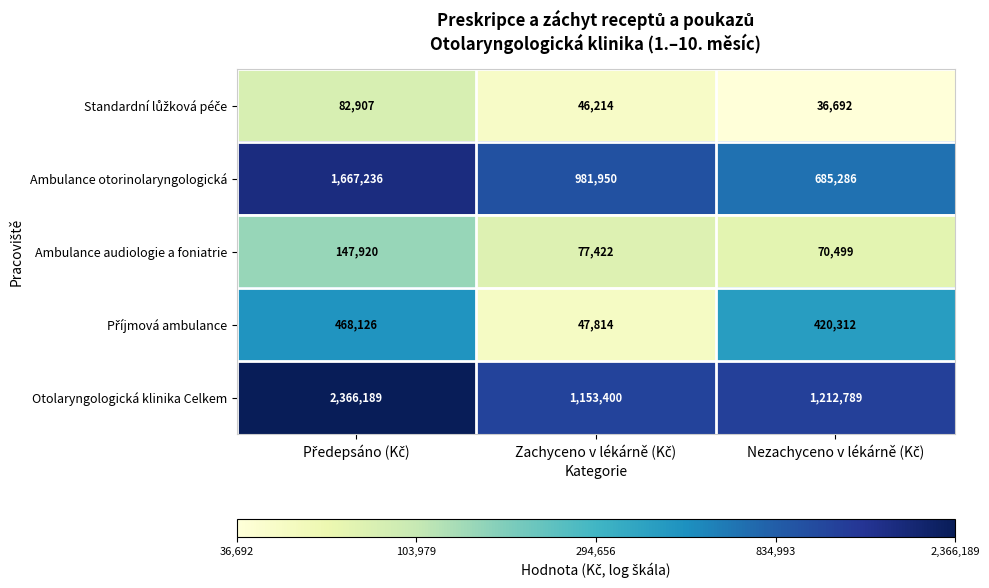

What is the greatest value displayed?

2366189